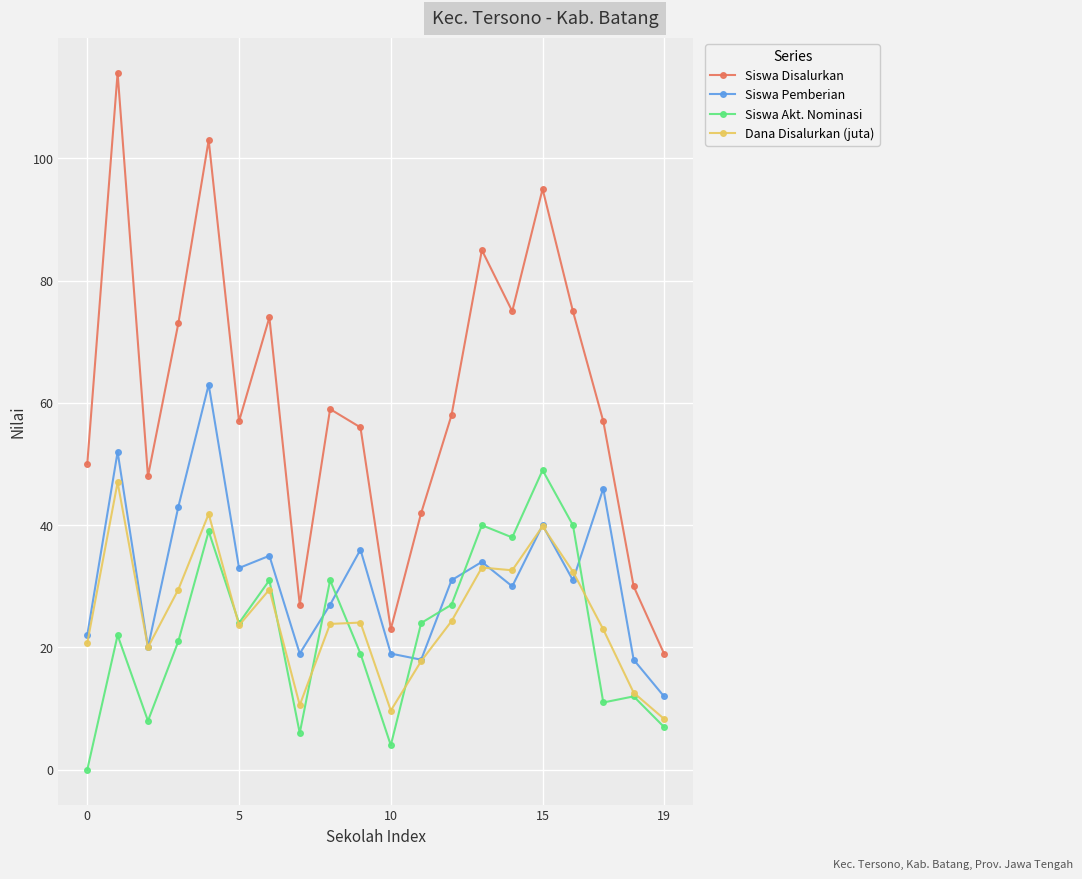

After their last crossing, which series has the higher values: Dana Disalurkan (juta) or Siswa Akt. Nominasi?

Dana Disalurkan (juta)